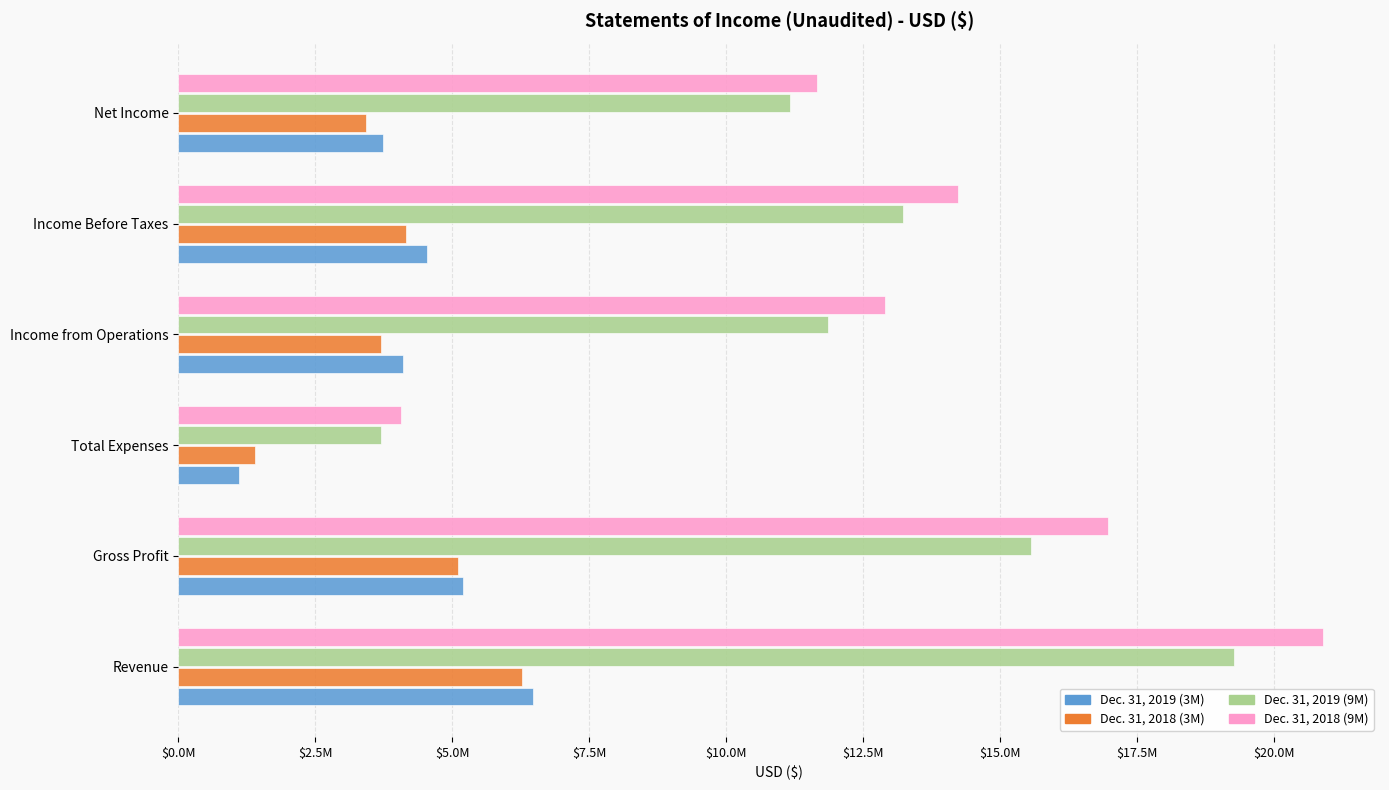

What are all the series names shown in the legend?

Dec. 31, 2019 (3M), Dec. 31, 2018 (3M), Dec. 31, 2019 (9M), Dec. 31, 2018 (9M)